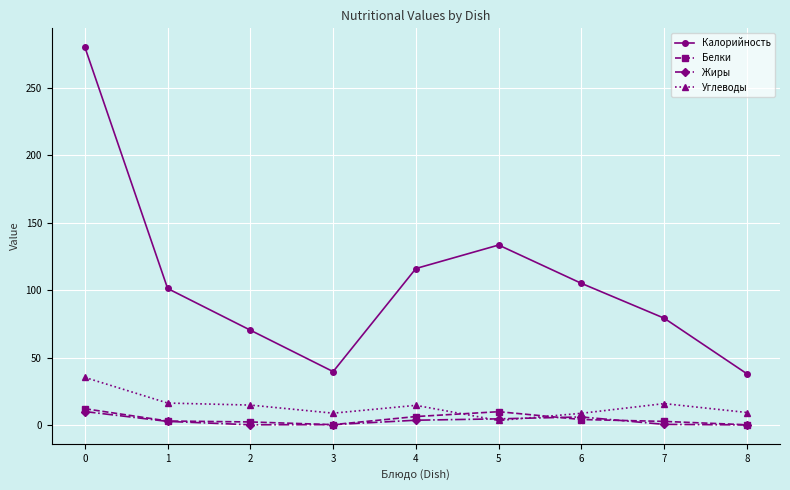

What is the minimum value for Калорийность?

38.0